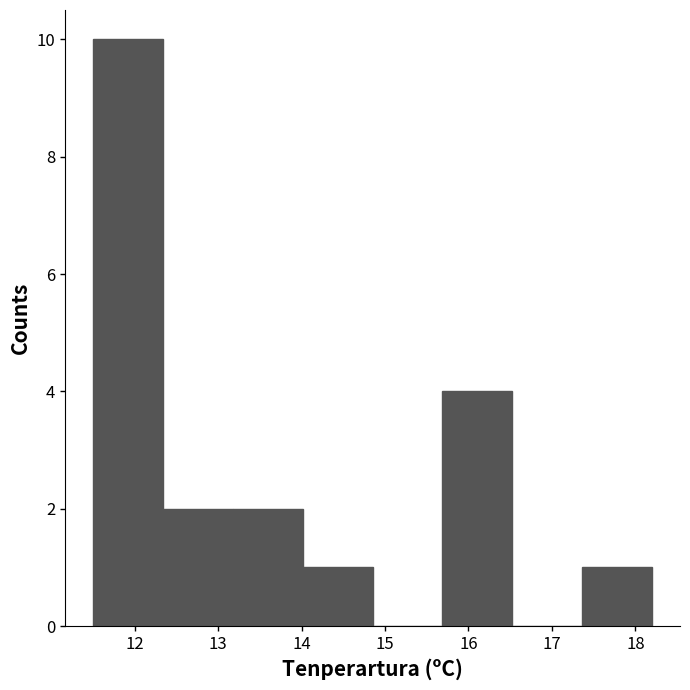

What is the height of the bar covering 13.2 to 14.0 on the x-axis? Neither the bar edges nor the heights are printed on the chart, so give them approximately, as read against the axes.

2